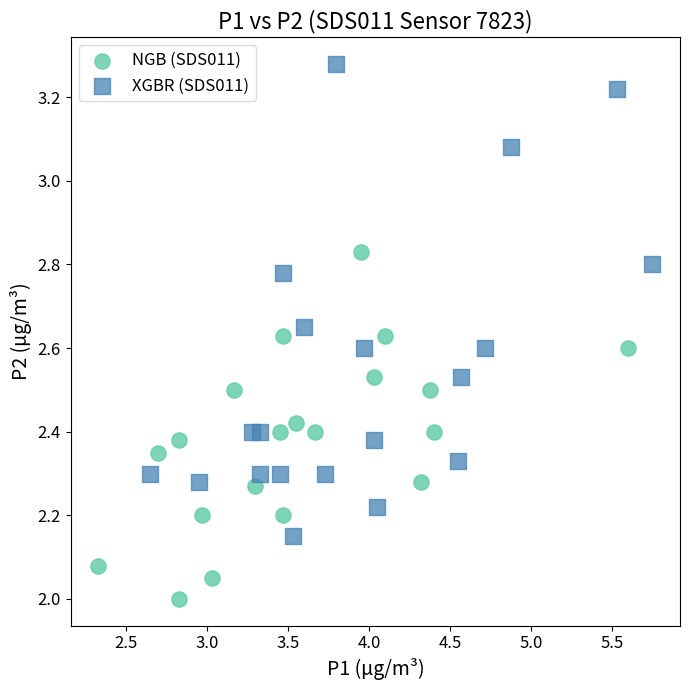

What are all the series names shown in the legend?

NGB (SDS011), XGBR (SDS011)